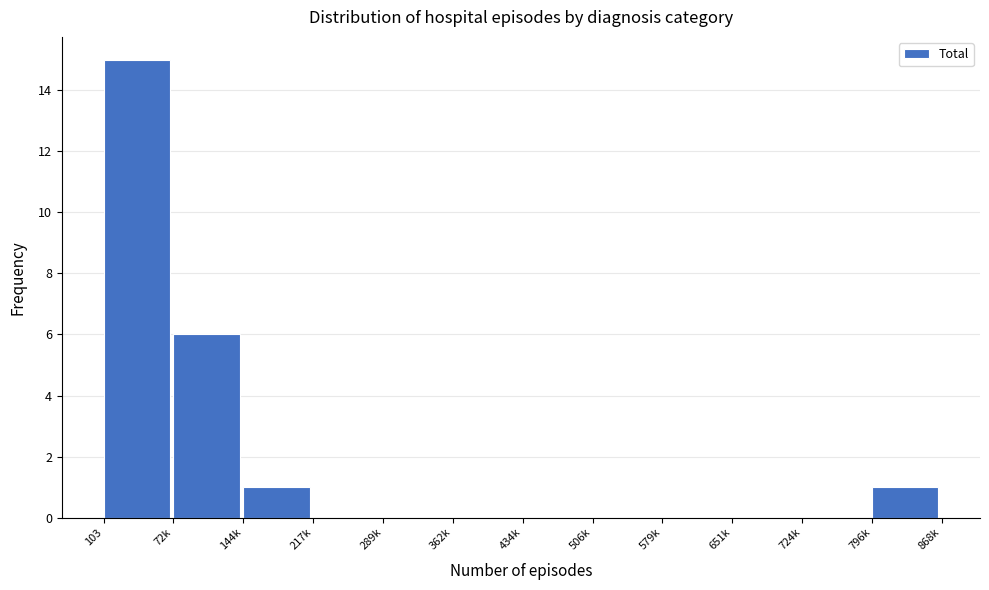

Reading left to right, list all the values displayed in this chart.

103=15	72k=6	144k=1	217k=0	289k=0	362k=0	434k=0	506k=0	579k=0	651k=0	724k=0	796k=1